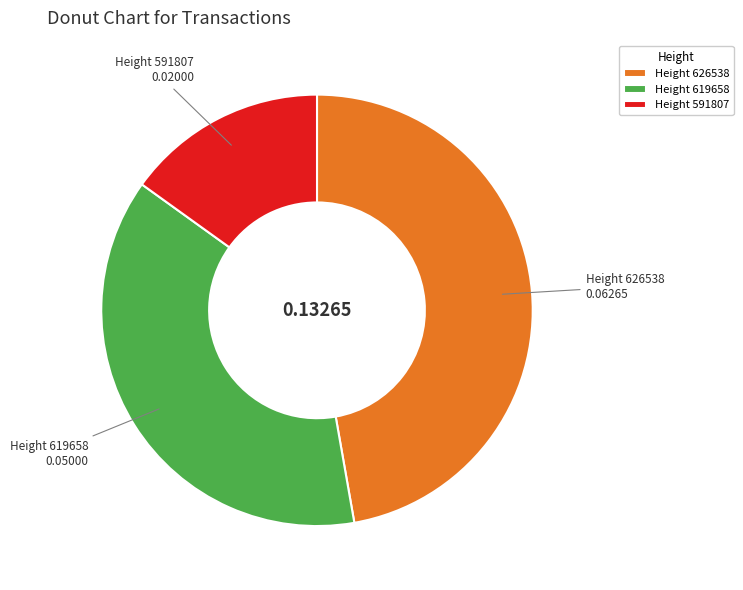

Combined, do Height 591807 and Height 626538 account for over 50%?

Yes